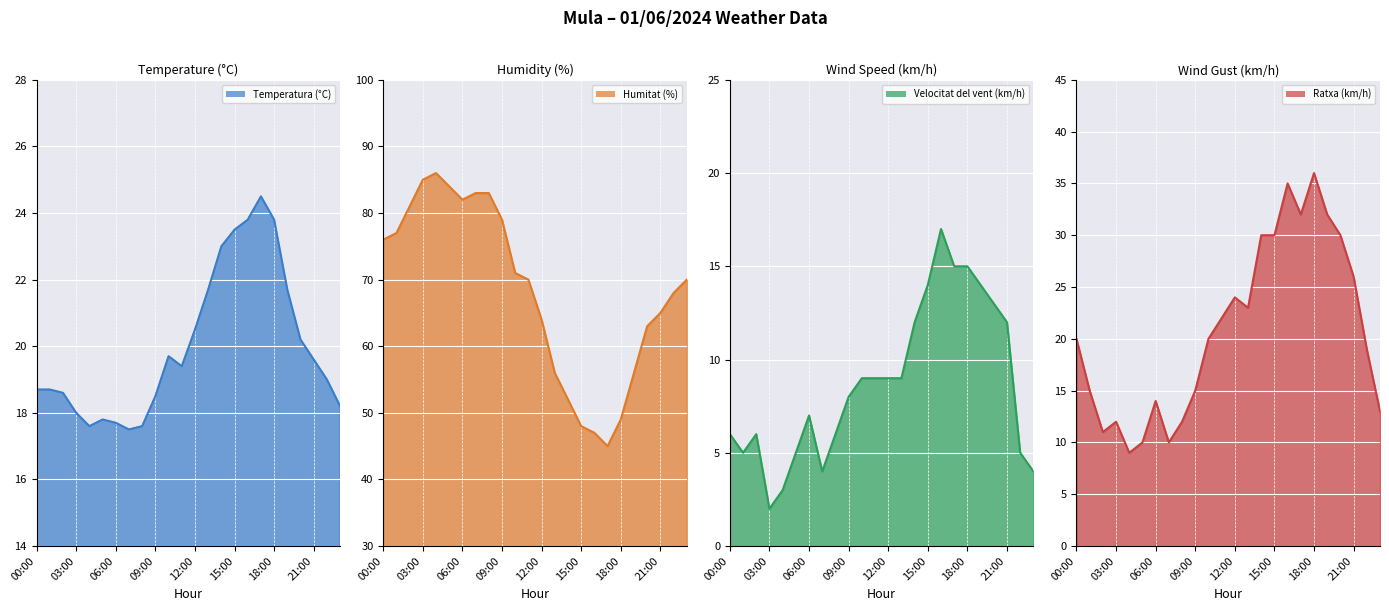

What is the minimum value for Temperatura (°C)?

17.5